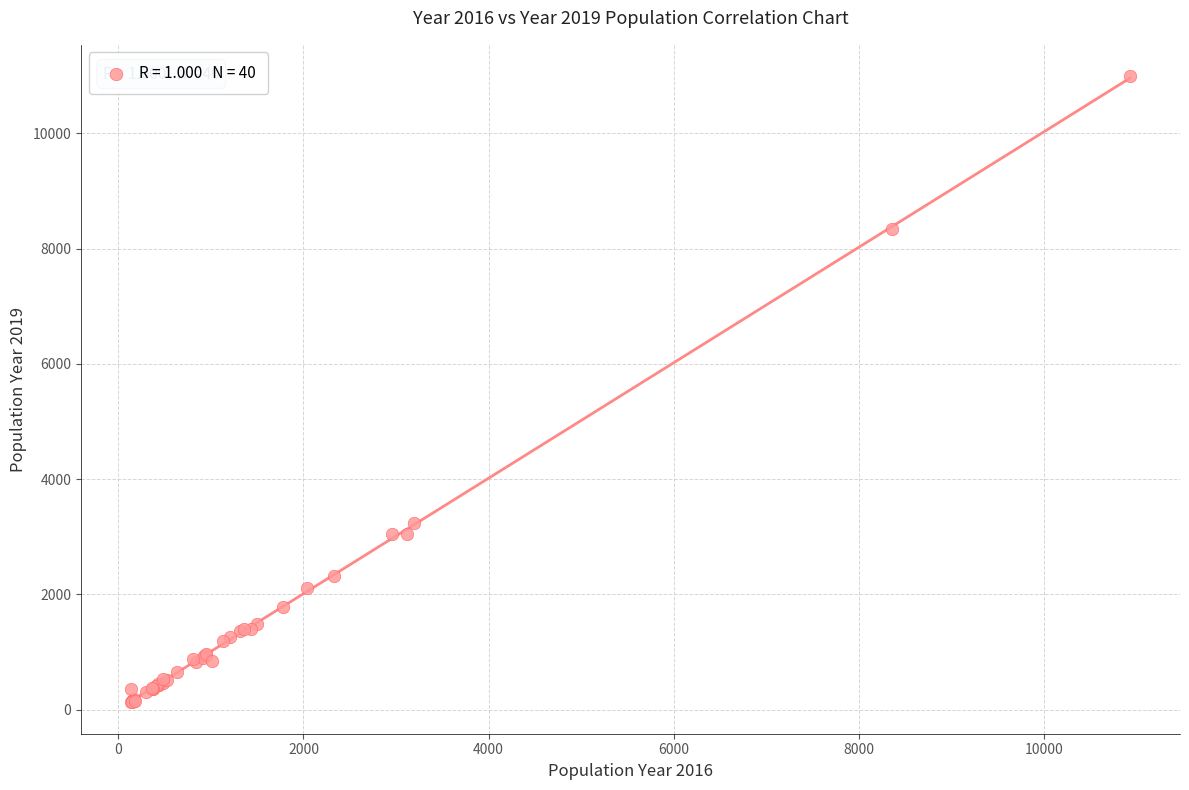

What Y value in the scatter plot is closest to 5559?

3233